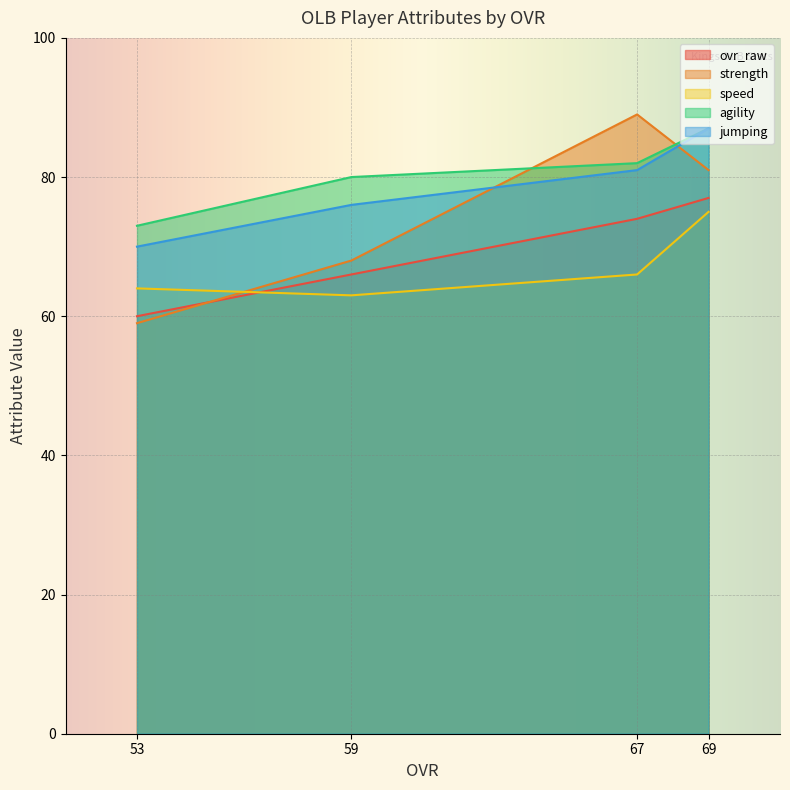

Between 53 and 59, which is larger?

59